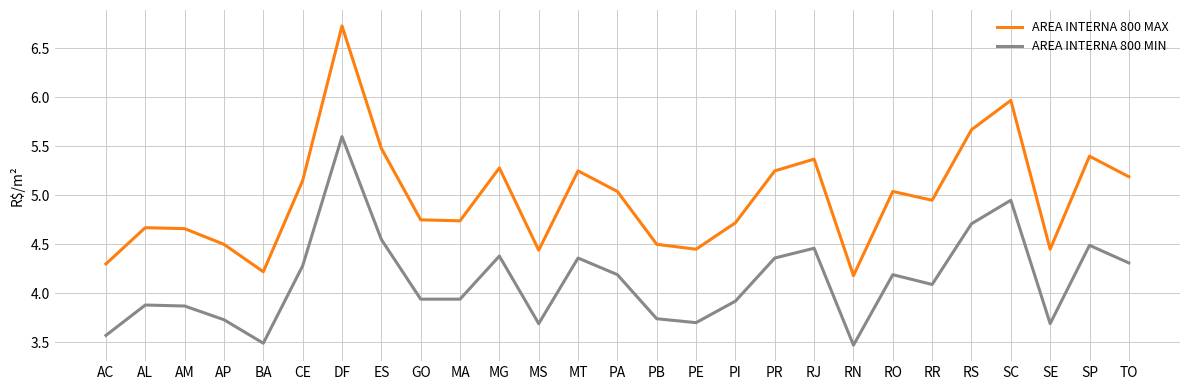

True or false: AREA INTERNA 800 MIN and AREA INTERNA 800 MAX cross at least once.

False